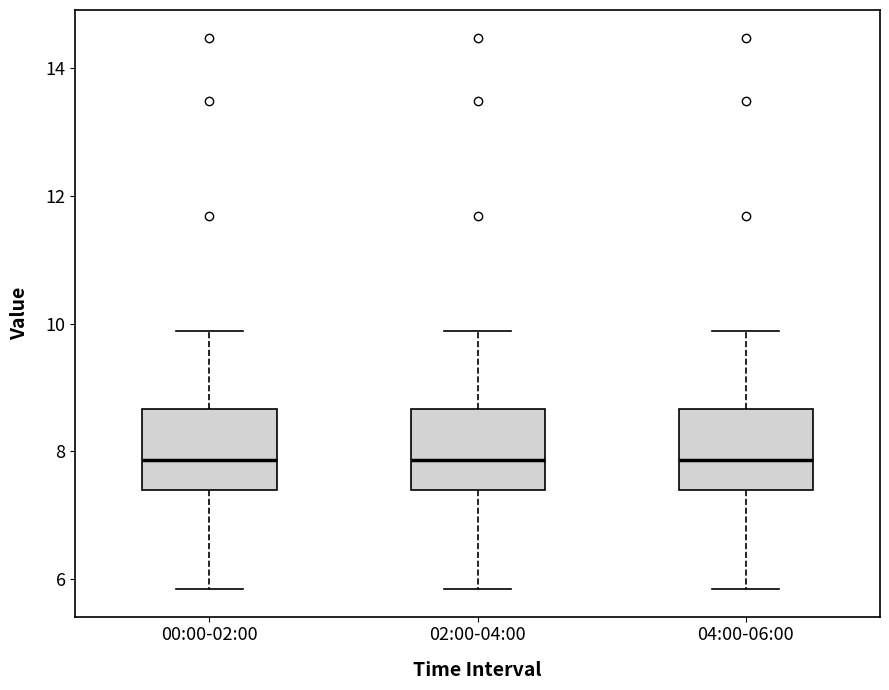

Where does the upper whisker of the box for 04:00-06:00 end on the y-axis? The values are not printed on the chart, so give them approximately, as read against the axis.

9.8